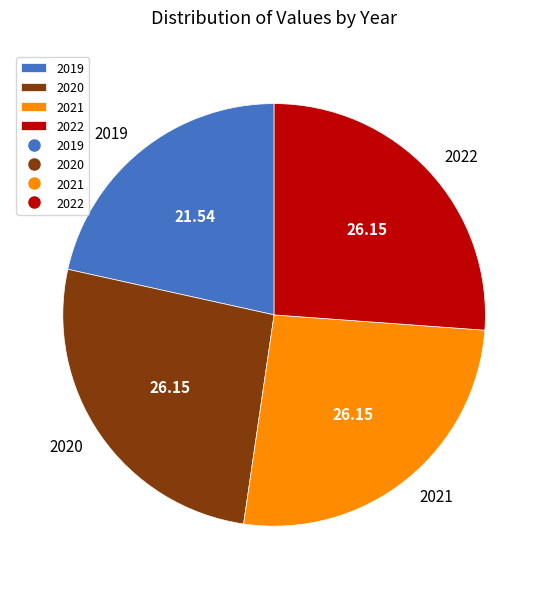

Approximately how many times larger is the value at 2019 compared to 2022?

0.8